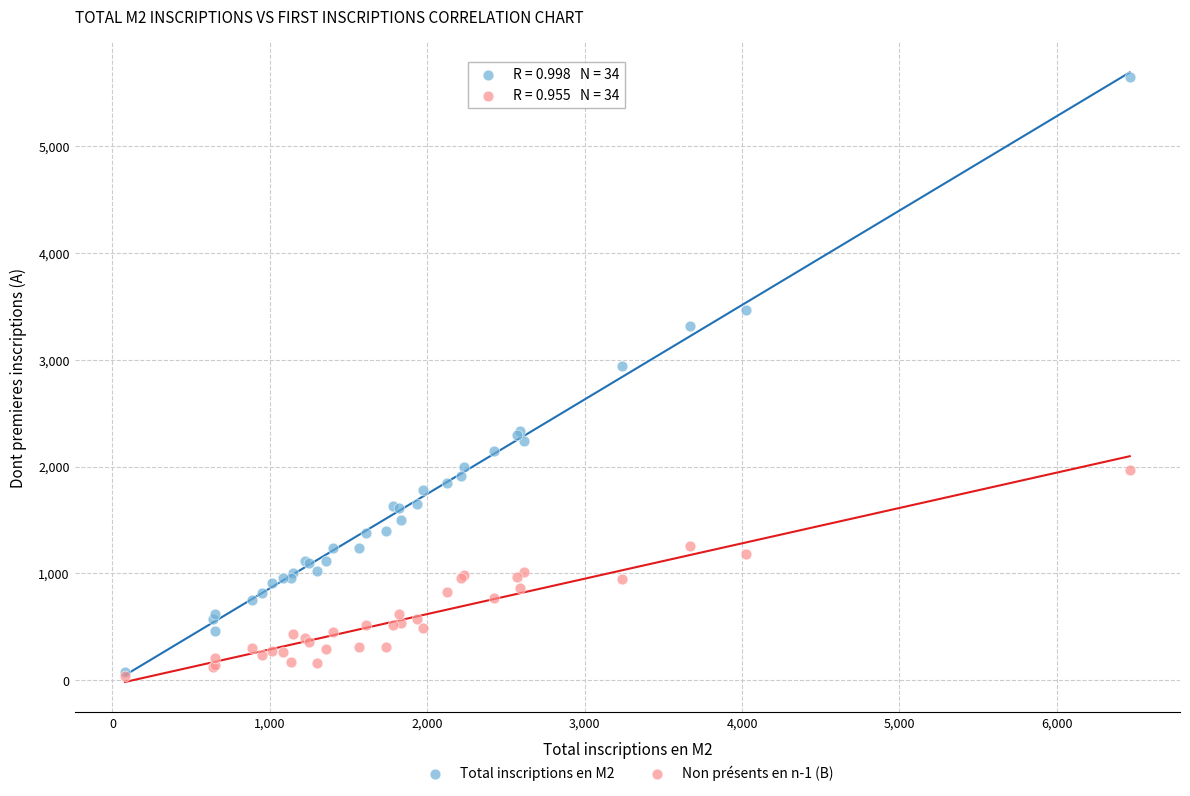

Which series has the widest spread of Y values?

Total inscriptions en M2